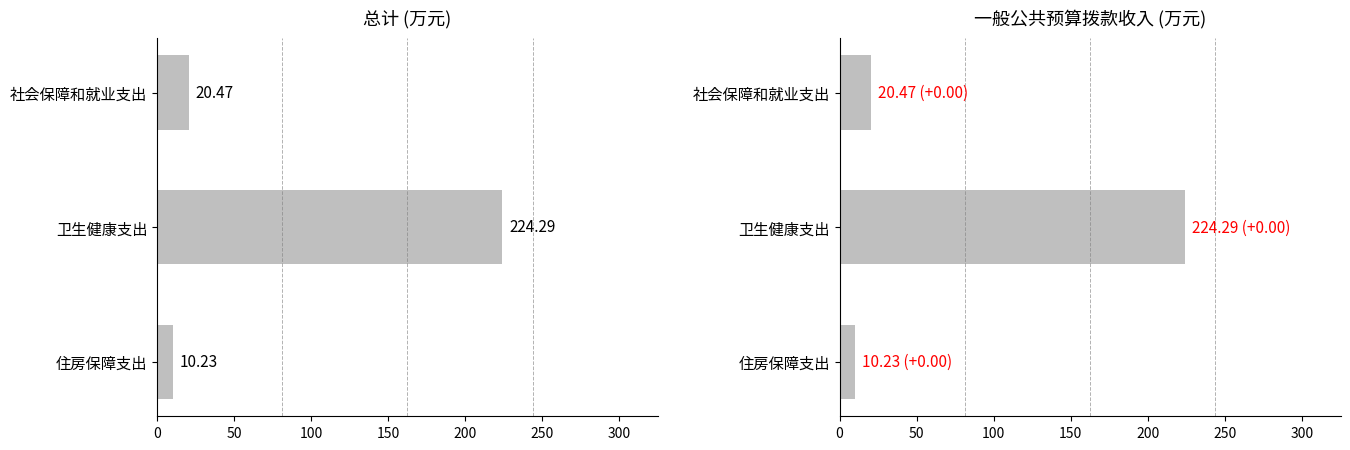

Is it true that 一般公共预算拨款收入 equals 8.9 at 0?

False